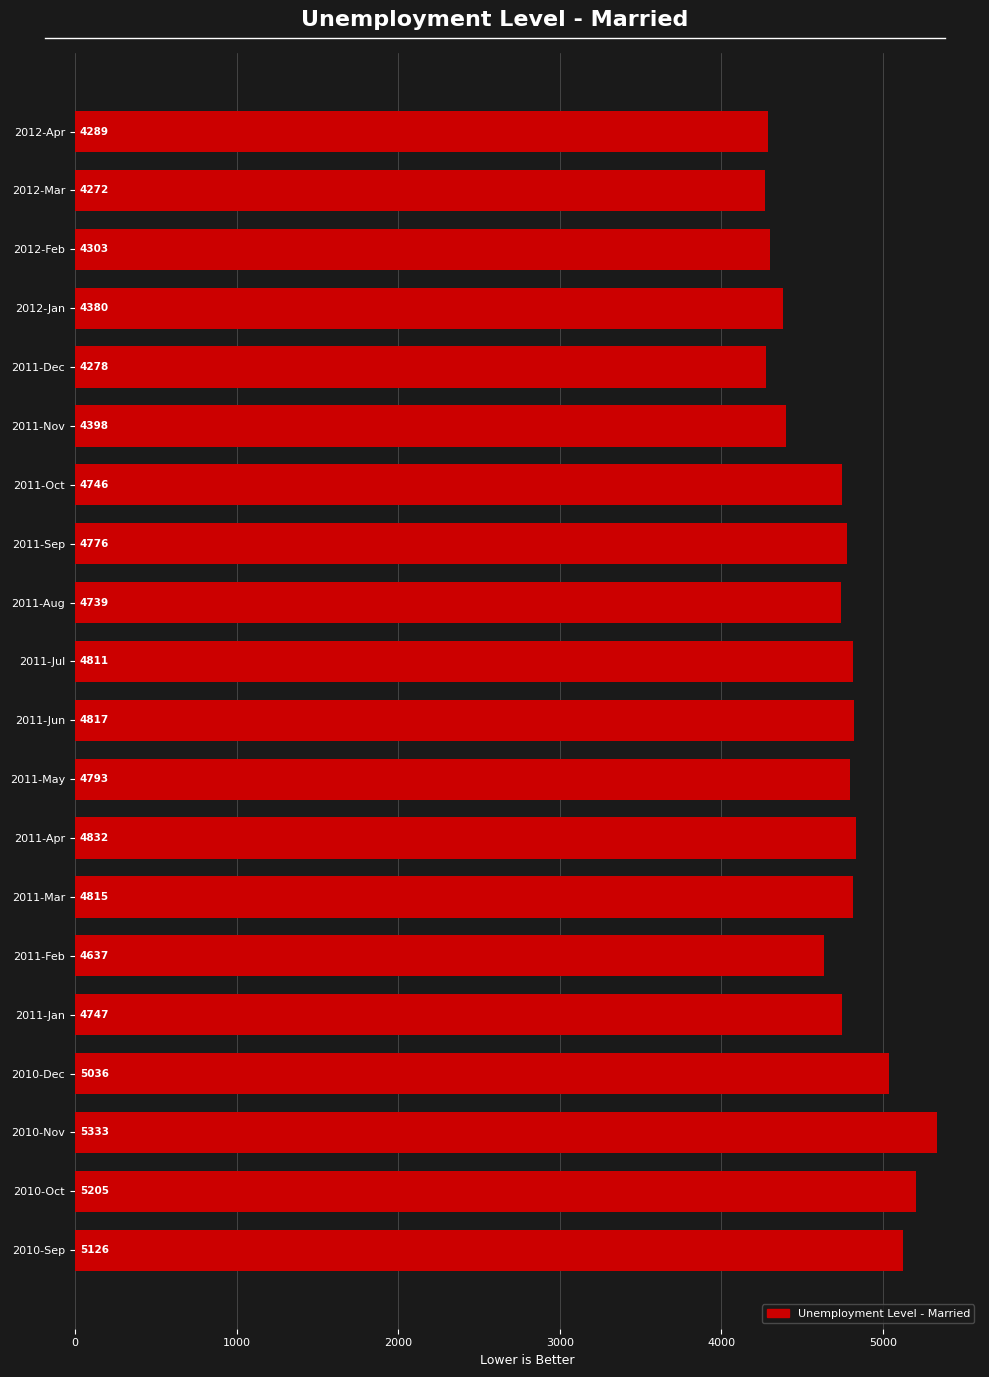

Between 2010-Oct and 2011-Aug, which is larger?

2010-Oct